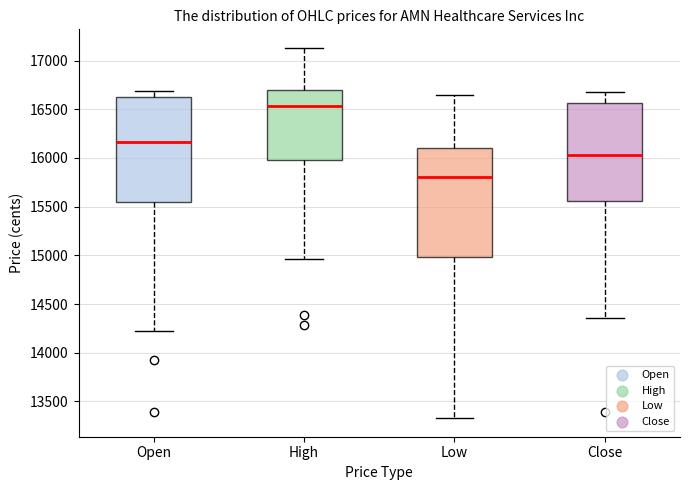

Reading left to right, read every box against the y-axis: the position of its median line, the range the box covers, and the ends of its whiskers. The values are not printed on the chart, so give them approximately, as read against the axis.

Open: median 16150, box 15550 to 16600, whiskers 14200 to 16700
High: median 16550, box 16000 to 16700, whiskers 14950 to 17150
Low: median 15800, box 15000 to 16100, whiskers 13350 to 16650
Close: median 16050, box 15550 to 16550, whiskers 14350 to 16700